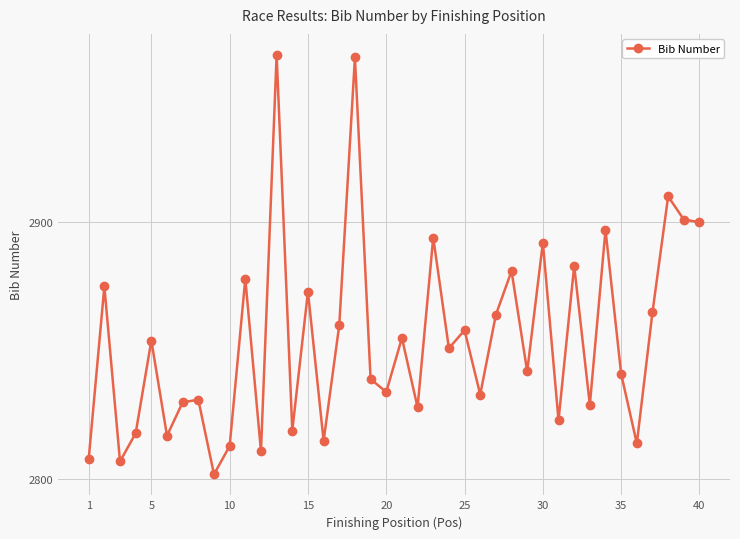

How many points are higher than both their immediate neighbors (excluding endpoints)?

15